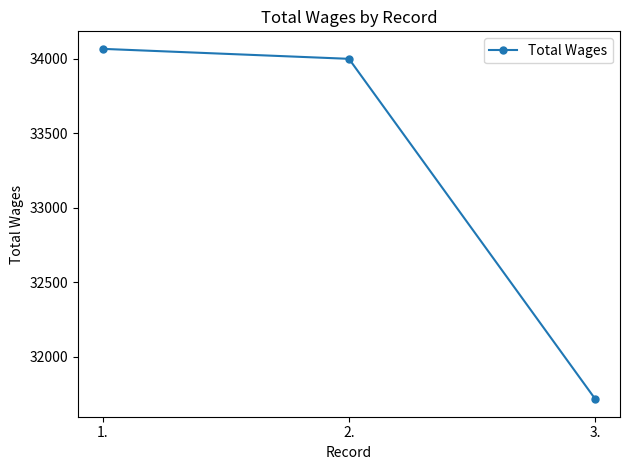

What is the change in value from 1. to 2.?

-67